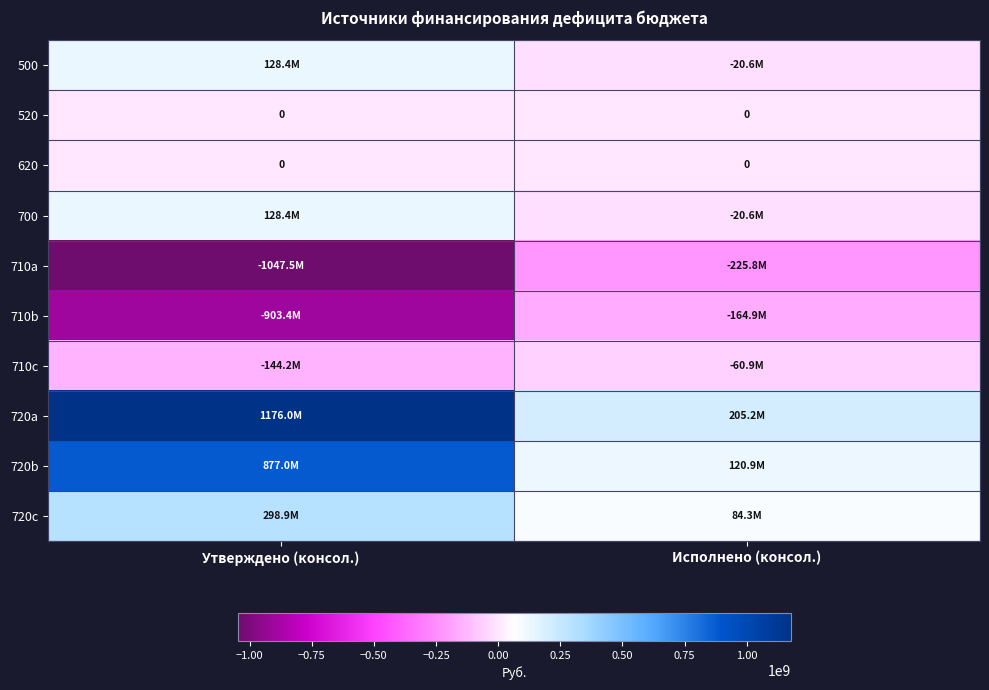

Is the value of 500 at Исполнено (консол.) greater than the value of 520 at Исполнено (консол.)?

No